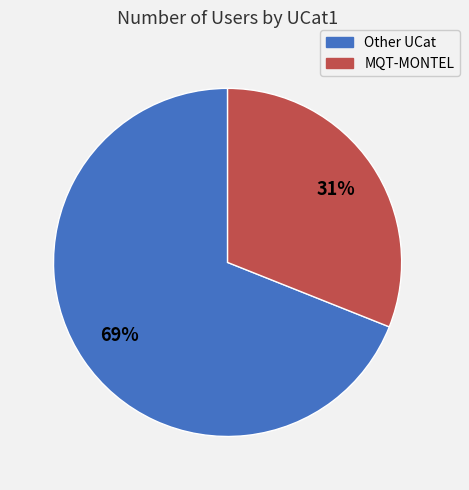

To the nearest percent, what percentage of the pie is MQT-MONTEL?

31%